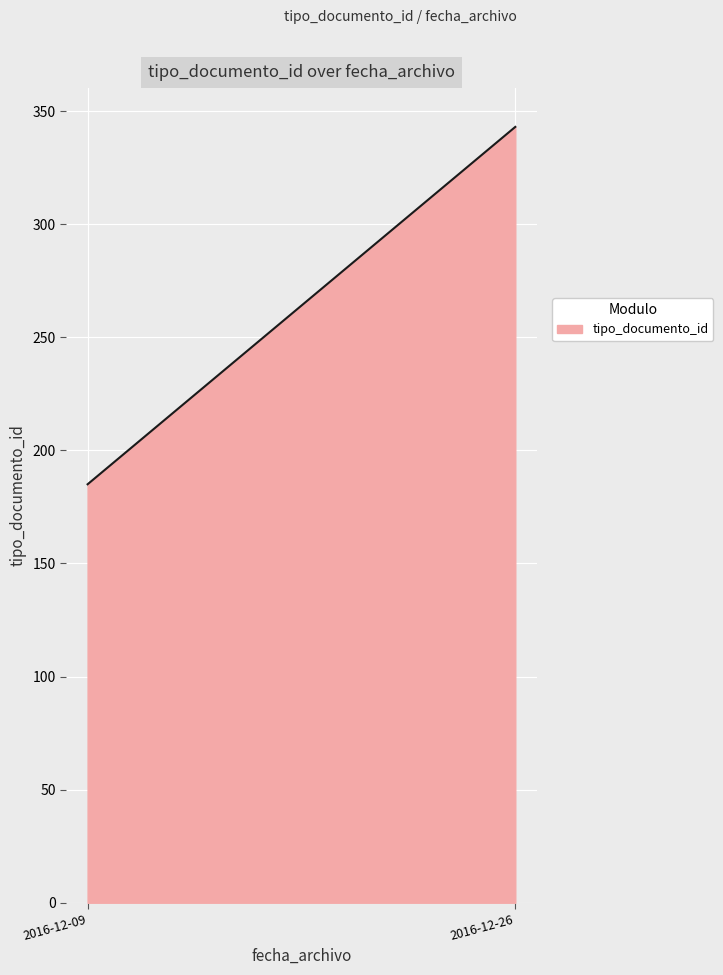

Is it true that the value at 2016-12-26 is 343?

True